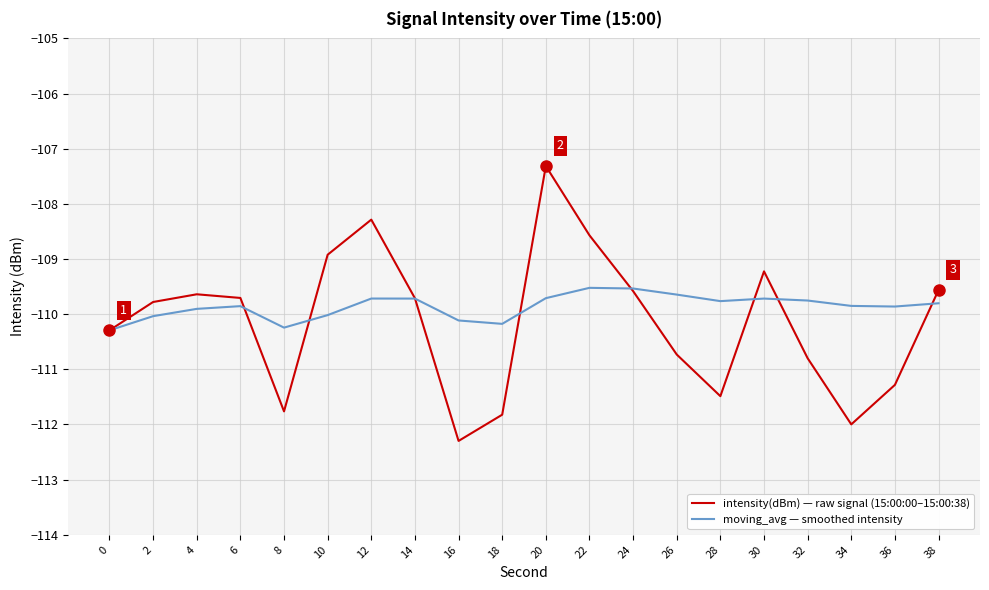

At how many categories does at least one series exceed -108?

1